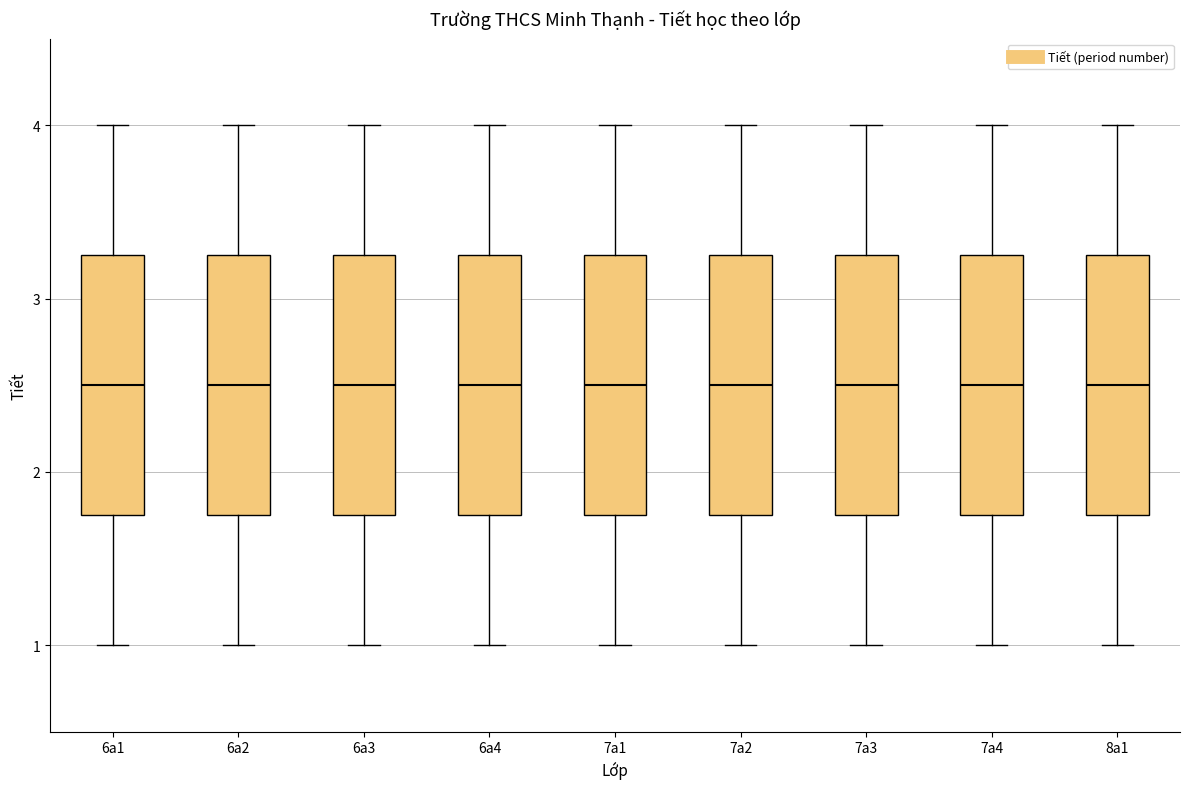

Reading left to right, read every box against the y-axis: the position of its median line, the range the box covers, and the ends of its whiskers. The values are not printed on the chart, so give them approximately, as read against the axis.

6a1: median 2.5, box 1.8 to 3.3, whiskers 1.0 to 4.0
6a2: median 2.5, box 1.8 to 3.3, whiskers 1.0 to 4.0
6a3: median 2.5, box 1.8 to 3.3, whiskers 1.0 to 4.0
6a4: median 2.5, box 1.8 to 3.3, whiskers 1.0 to 4.0
7a1: median 2.5, box 1.8 to 3.3, whiskers 1.0 to 4.0
7a2: median 2.5, box 1.8 to 3.3, whiskers 1.0 to 4.0
7a3: median 2.5, box 1.8 to 3.3, whiskers 1.0 to 4.0
7a4: median 2.5, box 1.8 to 3.3, whiskers 1.0 to 4.0
8a1: median 2.5, box 1.8 to 3.3, whiskers 1.0 to 4.0